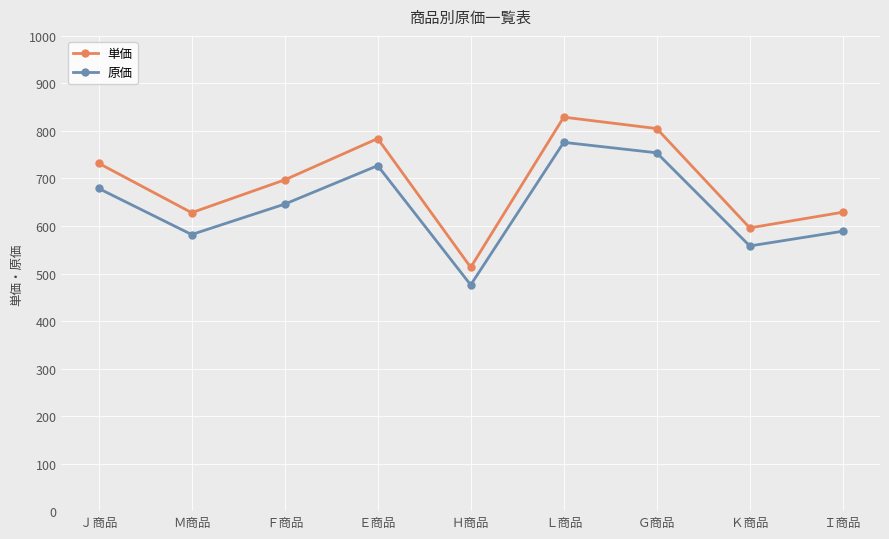

True or false: 単価 and 原価 intersect in this chart.

False